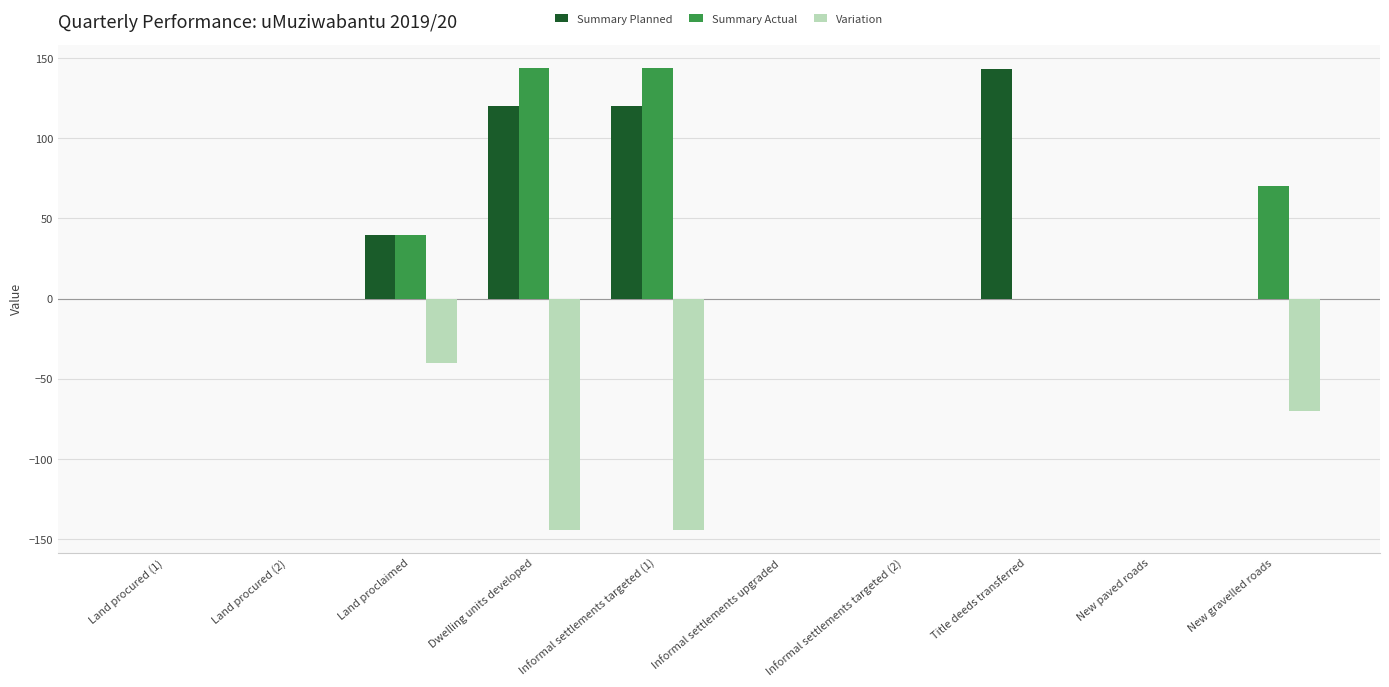

What is the sum of all Summary Planned values?

423